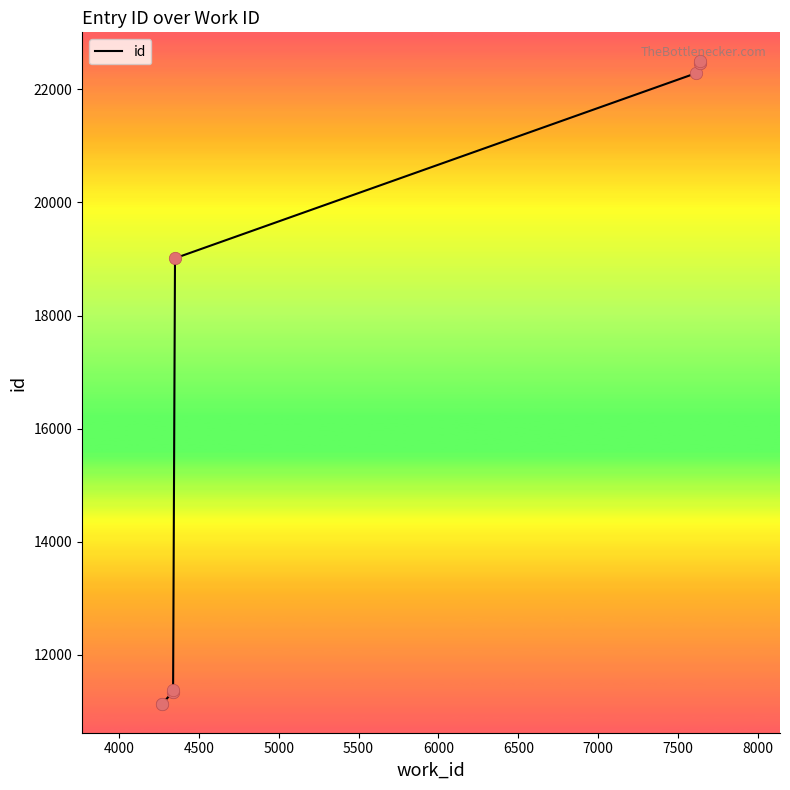

Approximately how many times larger is the value at 7000 compared to 6500?

1.0